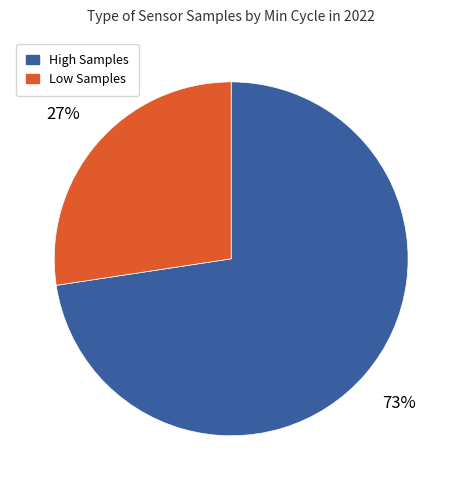

To the nearest percent, what is the average slice percentage?

50%